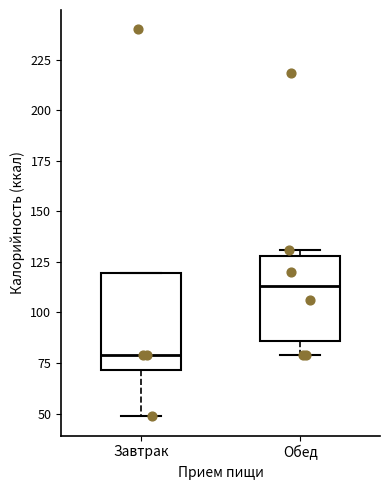

Reading left to right, transcribe this box plot: for each box, give where its median line is, the range the box spans, and where its two whiskers end, as read against the y-axis. The values are not printed on the chart, so give them approximately, as read against the axis.

Завтрак: median 80, box 70 to 120, whiskers 50 to 120
Обед: median 115, box 85 to 130, whiskers 80 to 130 (just above the box's upper edge)